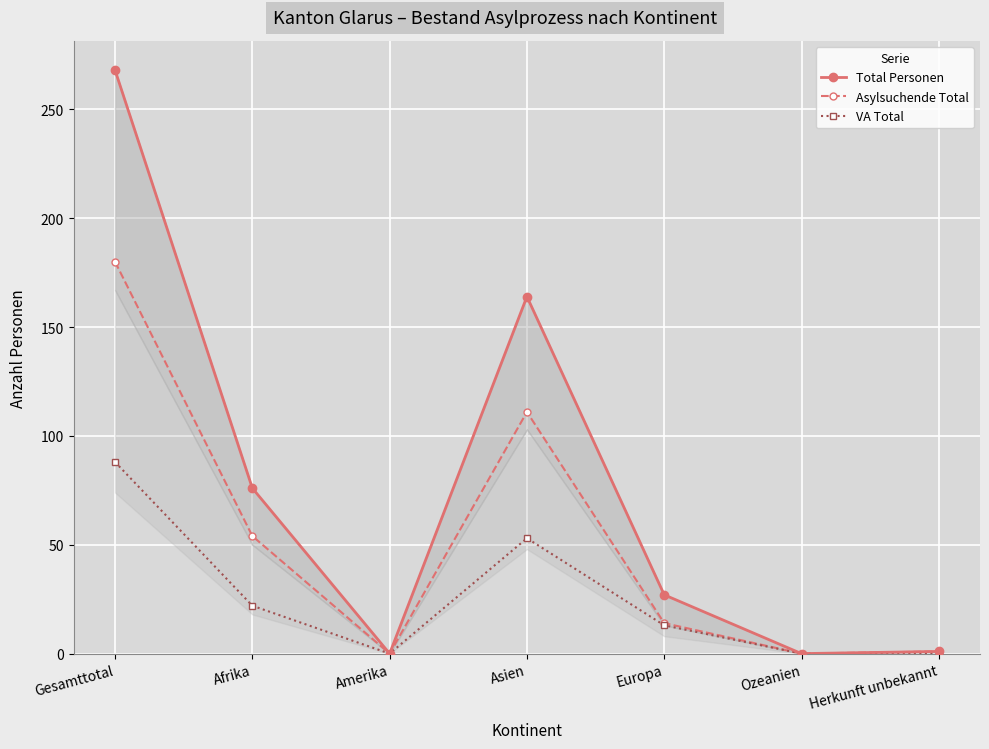

Reading left to right, extract all data points from this chart.

Total Personen: 268	76	0	164	27	0	1
Asylsuchende Total: 180	54	0	111	14	0	1
VA Total: 88	22	0	53	13	0	0